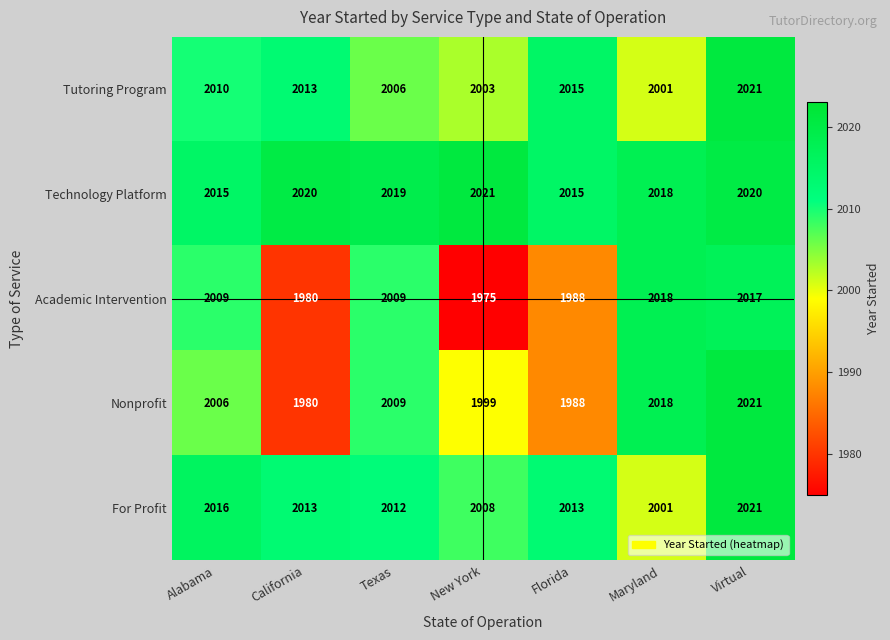

The value of Nonprofit at Virtual is 442. True or false?

False